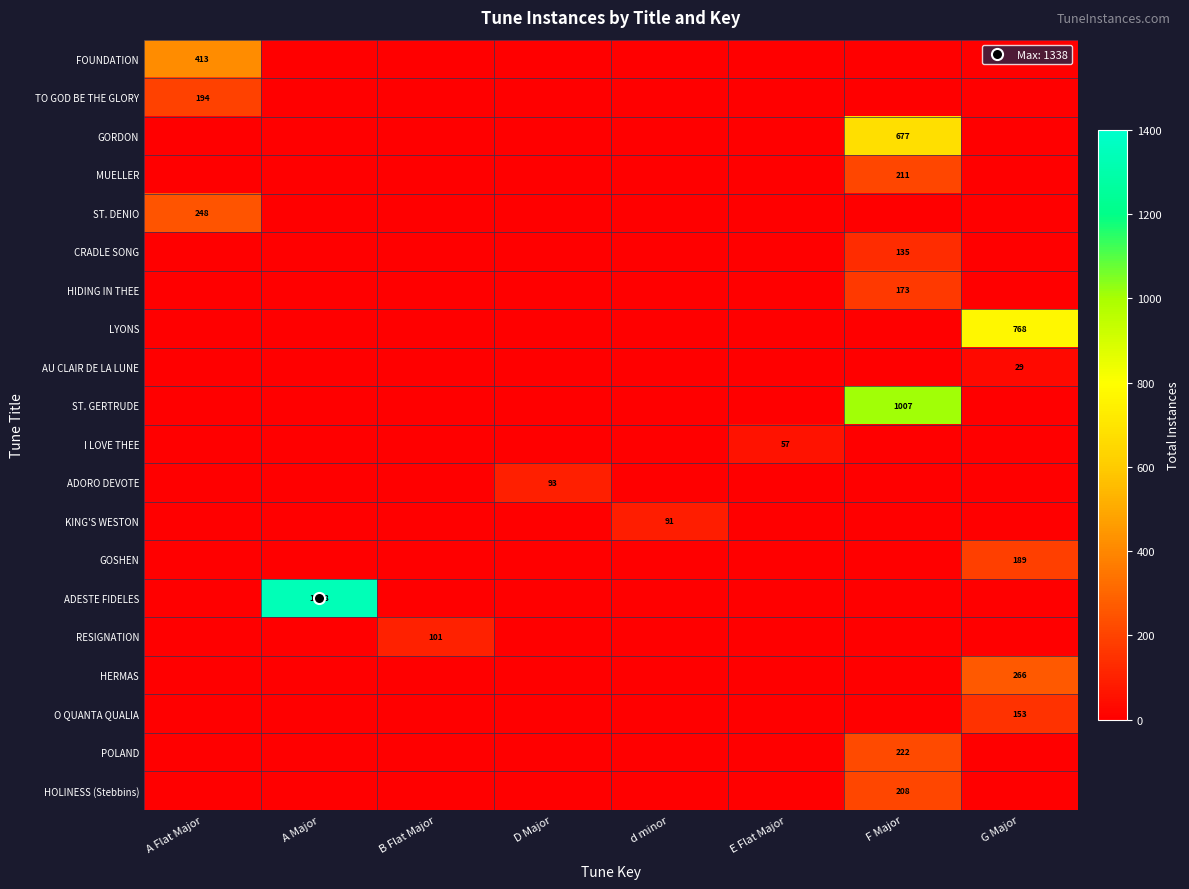

What is the difference between the RESIGNATION values at E Flat Major and B Flat Major?

101